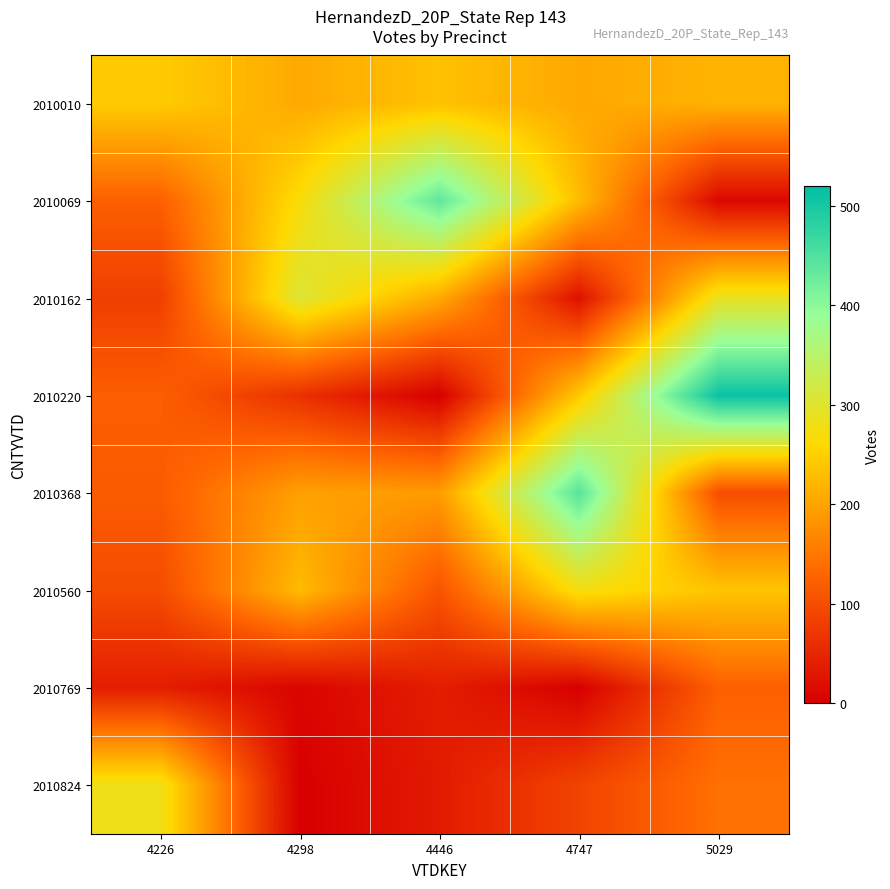

Reading left to right, transcribe all the data shown in this chart.

2010010: 4226=245	4298=207	4446=234	4747=206	5029=217
2010069: 4226=122	4298=268	4446=438	4747=227	5029=11
2010162: 4226=81	4298=305	4446=207	4747=23	5029=289
2010220: 4226=121	4298=62	4446=0	4747=243	5029=511
2010368: 4226=117	4298=196	4446=192	4747=445	5029=100
2010560: 4226=98	4298=227	4446=108	4747=273	5029=237
2010769: 4226=39	4298=7	4446=39	4747=0	5029=123
2010824: 4226=281	4298=0	4446=35	4747=87	5029=143